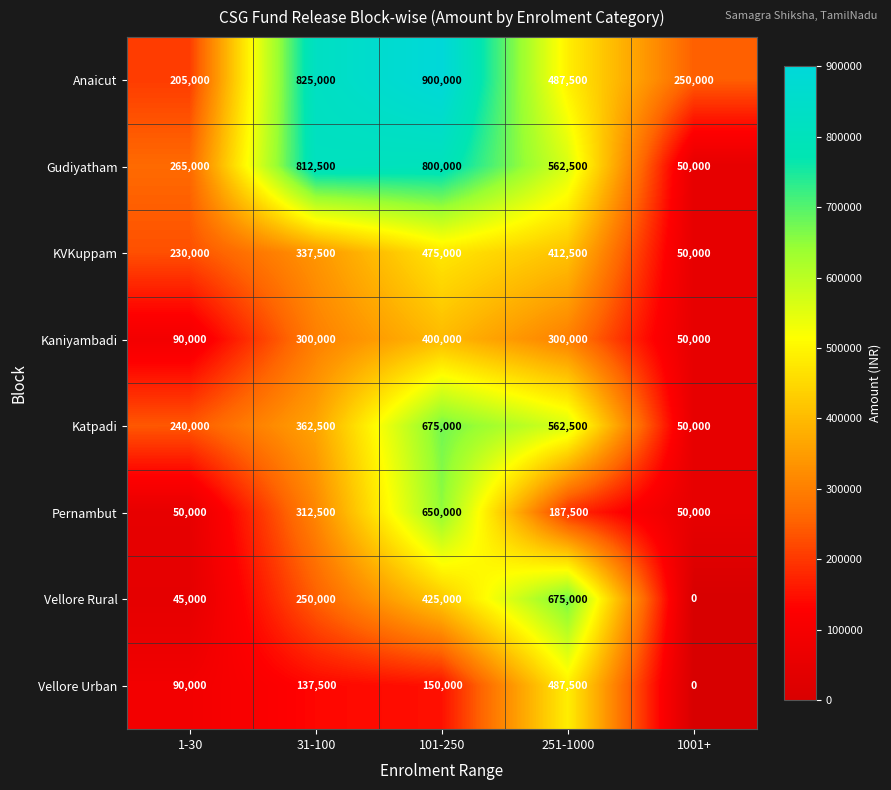

Rank the series at 31-100 from highest to lowest value.

Anaicut, Gudiyatham, Katpadi, KVKuppam, Pernambut, Kaniyambadi, Vellore Rural, Vellore Urban